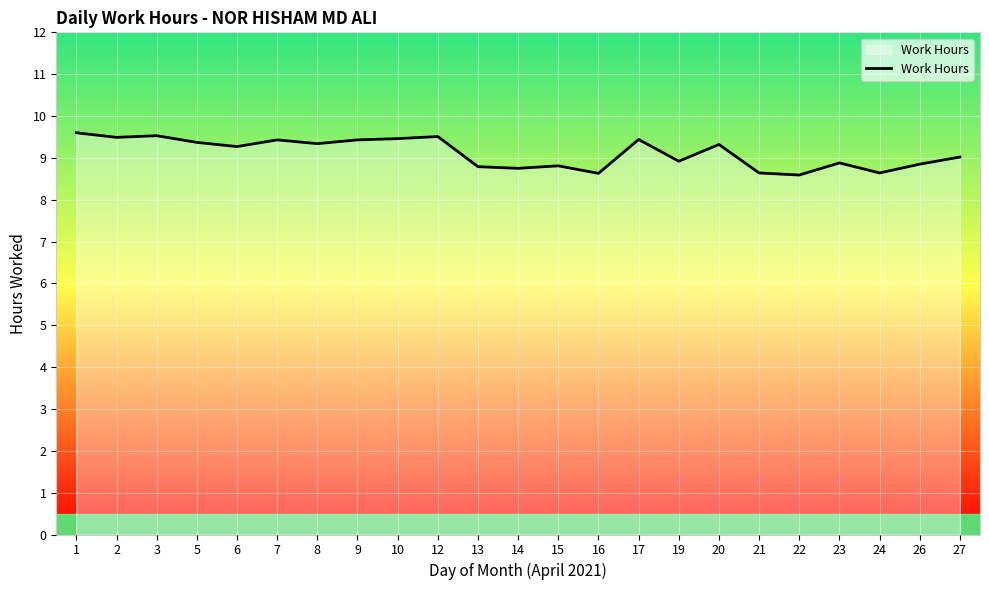

The chart shows a value of 8.6 at 22. True or false?

True